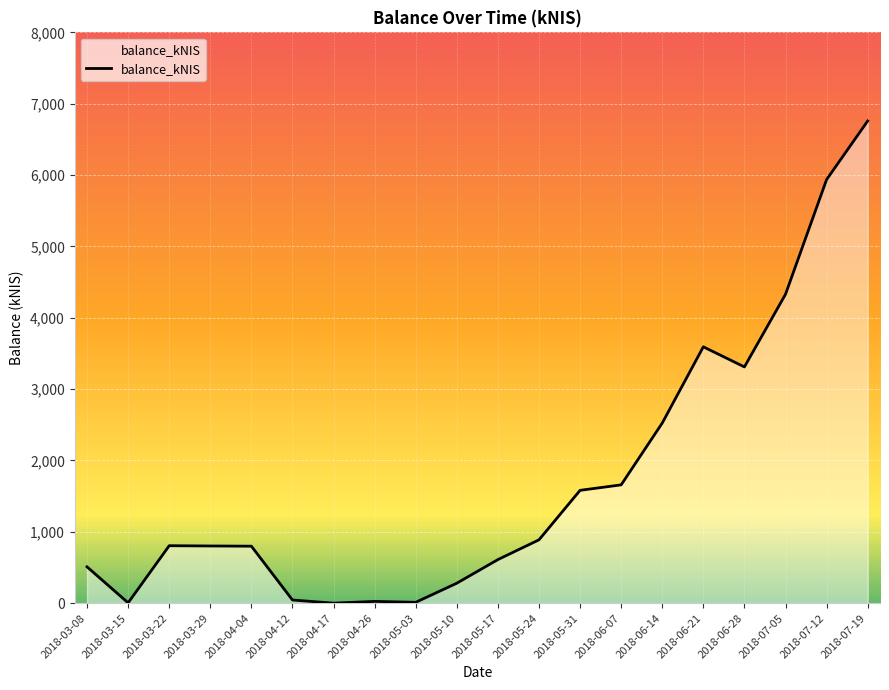

What is the greatest value displayed?

6757.9